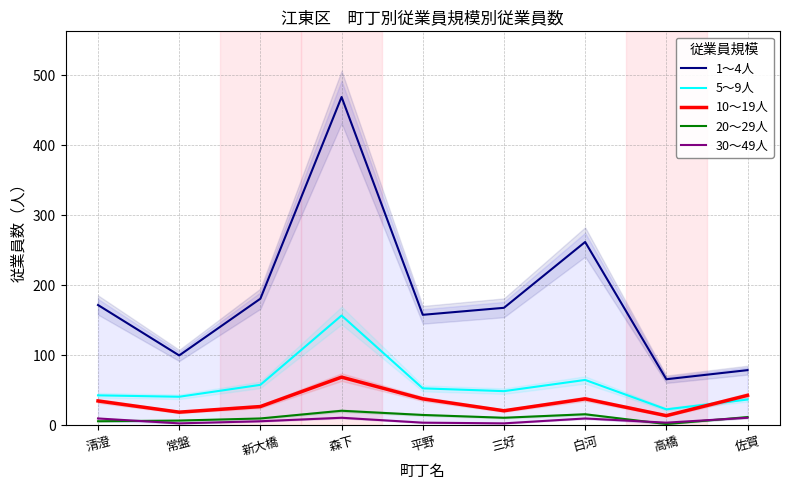

List the series in order of their peak value, lowest first.

30～49人, 20～29人, 10～19人, 5～9人, 1～4人